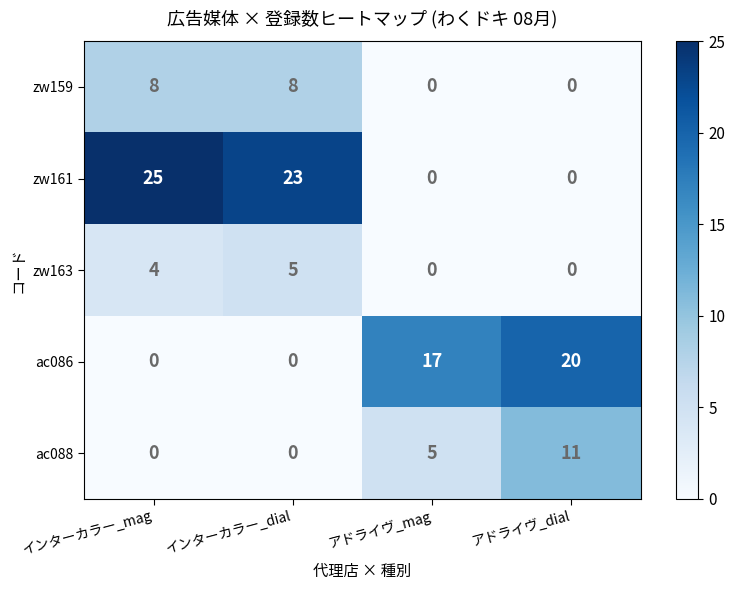

How many values in the ac086 series are below 17?

2